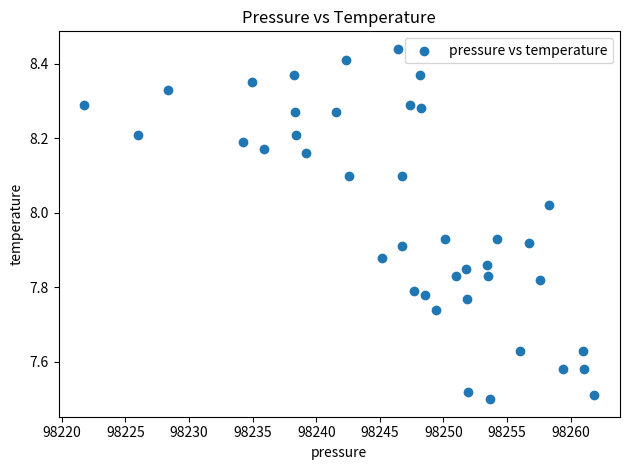

What is the range of Y values (max minus min)?

0.9